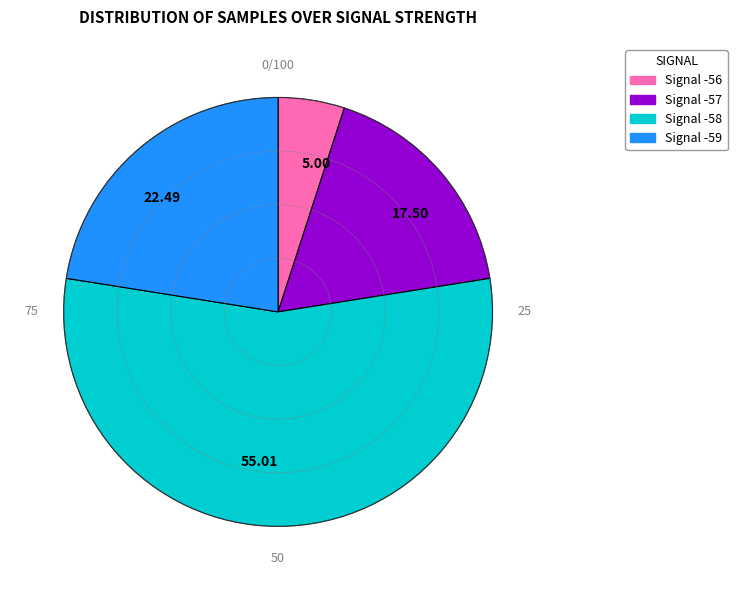

How many segments does this pie chart have?

4